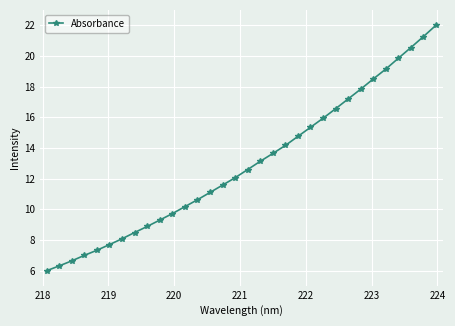

What is the minimum value shown in the chart?

6.0